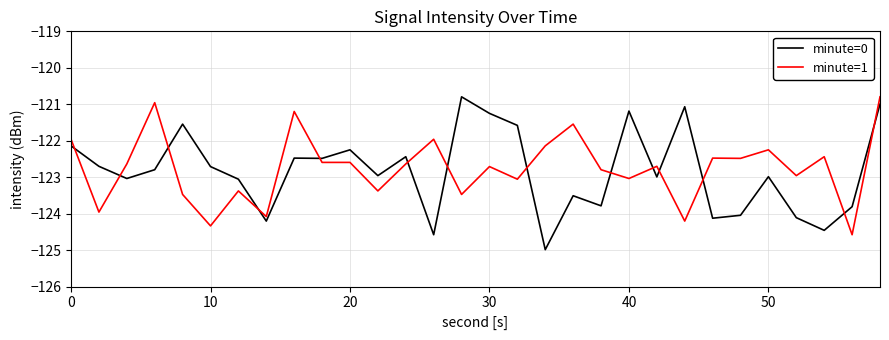

True or false: minute=0 and minute=1 cross at least once.

True